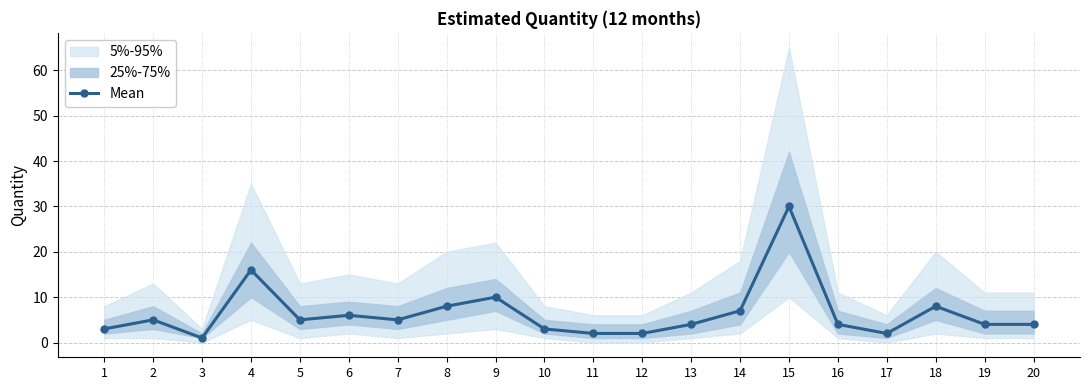

What is the sum of all values?

129